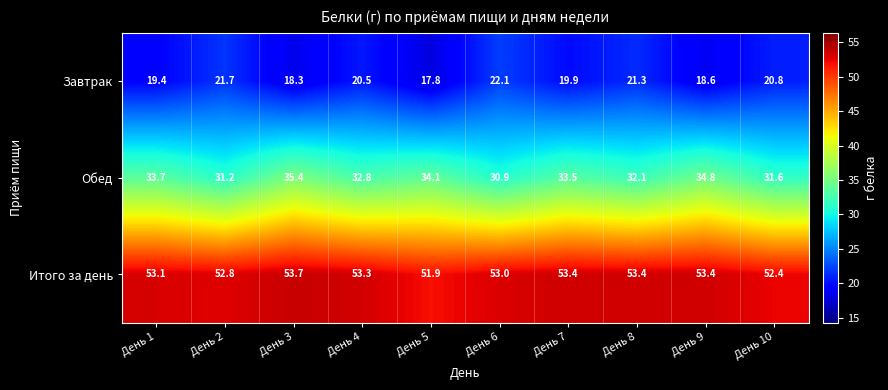

Reading left to right, transcribe all the data shown in this chart.

Завтрак: 19.4	21.7	18.3	20.5	17.8	22.1	19.9	21.3	18.6	20.8
Обед: 33.7	31.2	35.4	32.8	34.1	30.9	33.5	32.1	34.8	31.6
Итого за день: 53.1	52.8	53.7	53.3	51.9	53.0	53.4	53.4	53.4	52.4